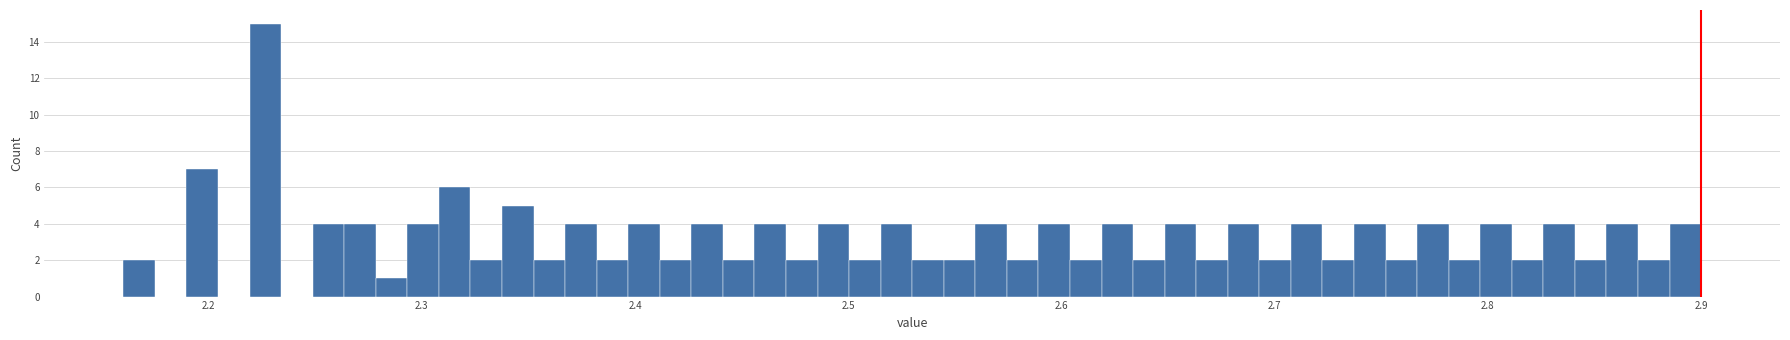

Around what value on the x-axis is the tallest bar? Give the approximate position of its centre, as read against the axis.

2.23